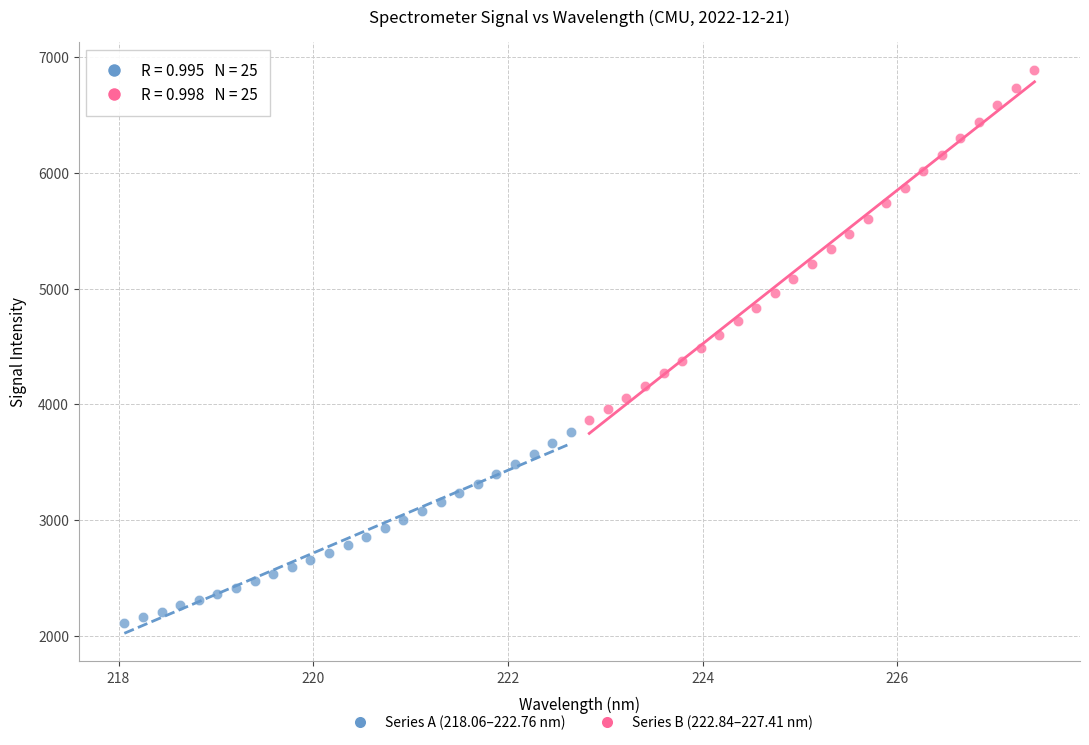

Which series contains the highest Y value?

Series B (222.84–227.41 nm)